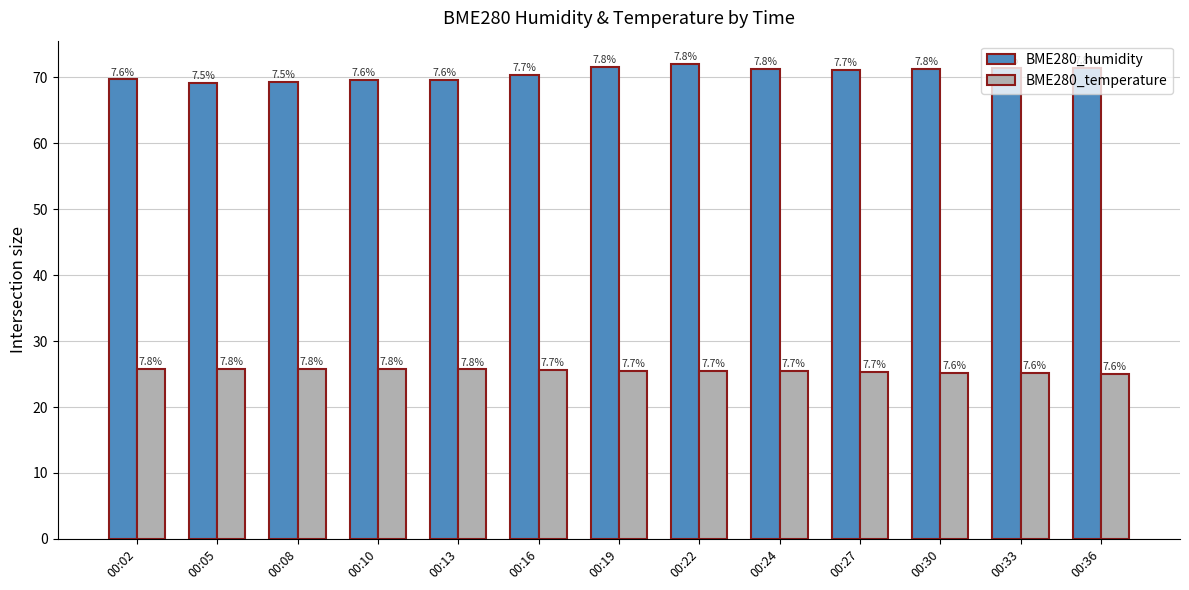

What are all the series names shown in the legend?

BME280_humidity, BME280_temperature